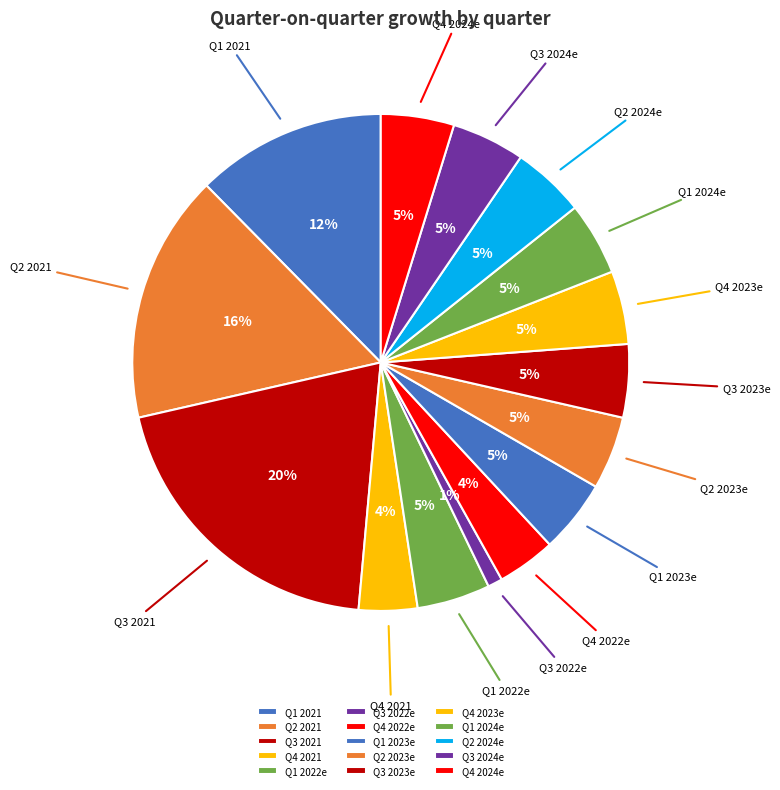

To the nearest percent, what is the combined percentage of Q3 2021 and Q4 2021?

24%